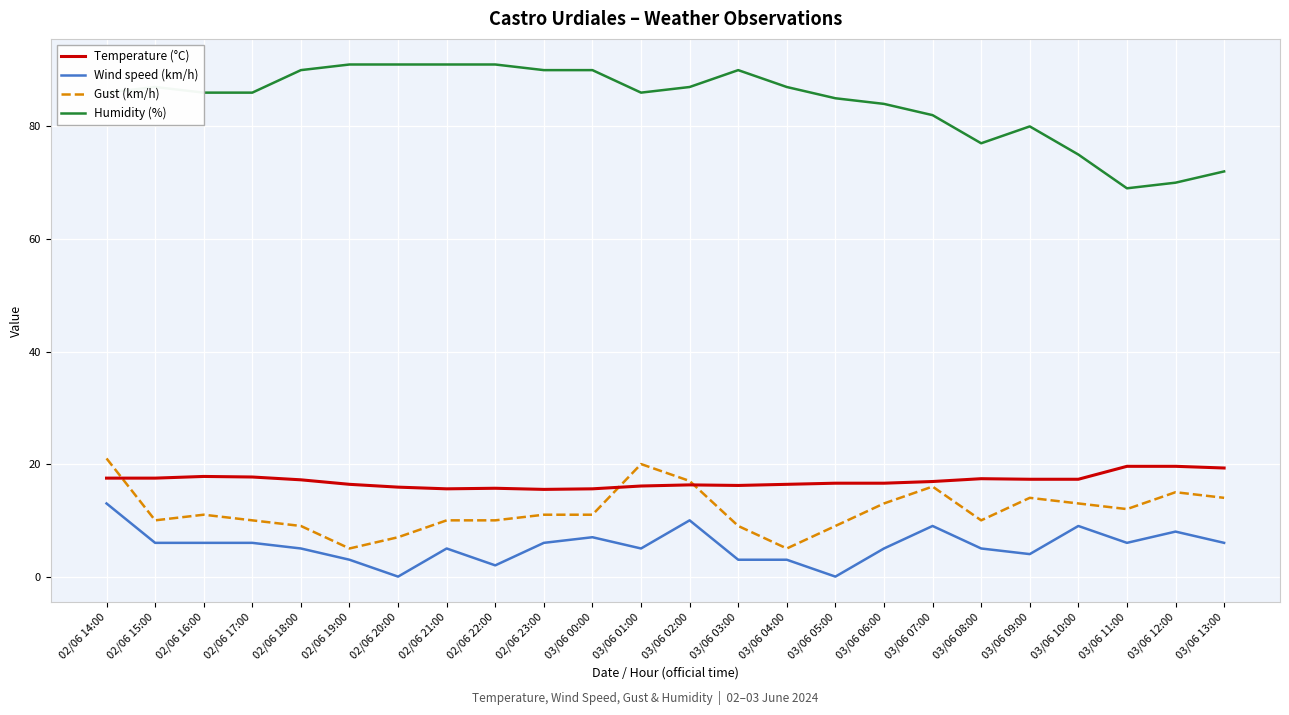

What are all the series names shown in the legend?

Temperature (°C), Wind speed (km/h), Gust (km/h), Humidity (%)